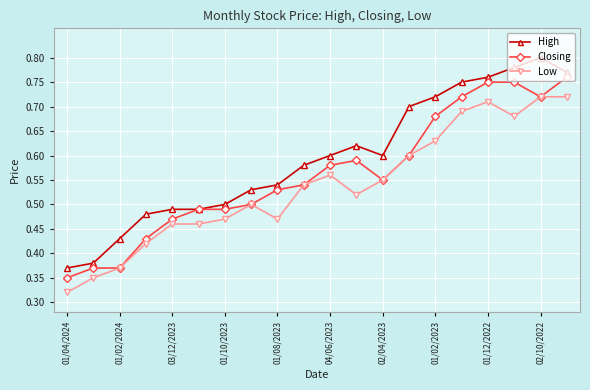

Count the High values in the range 0 to 1.

20